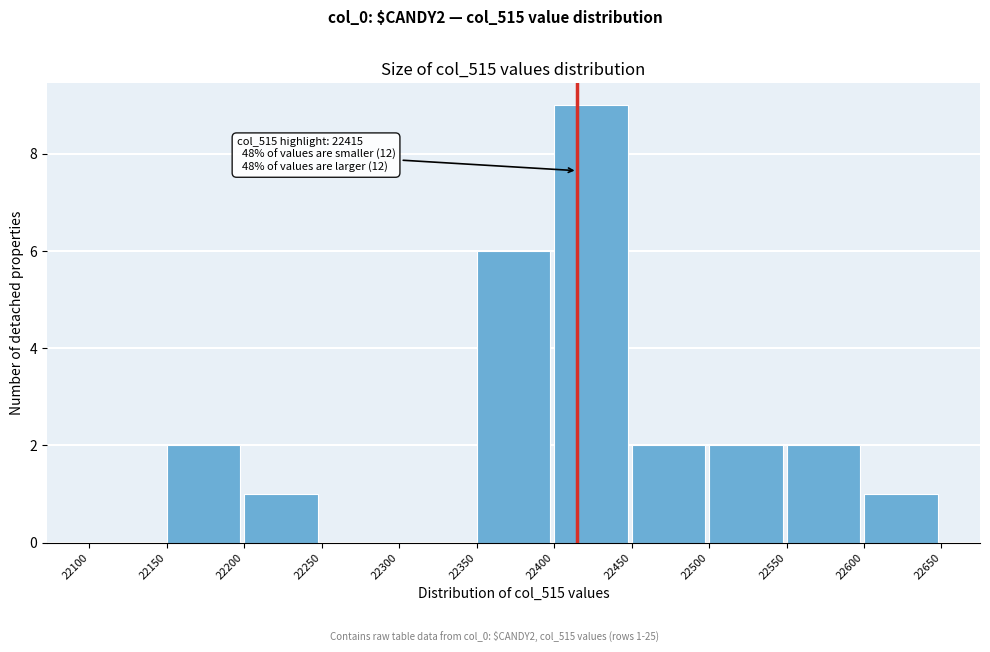

Which range on the x-axis has the tallest bar?

22400 to 22450